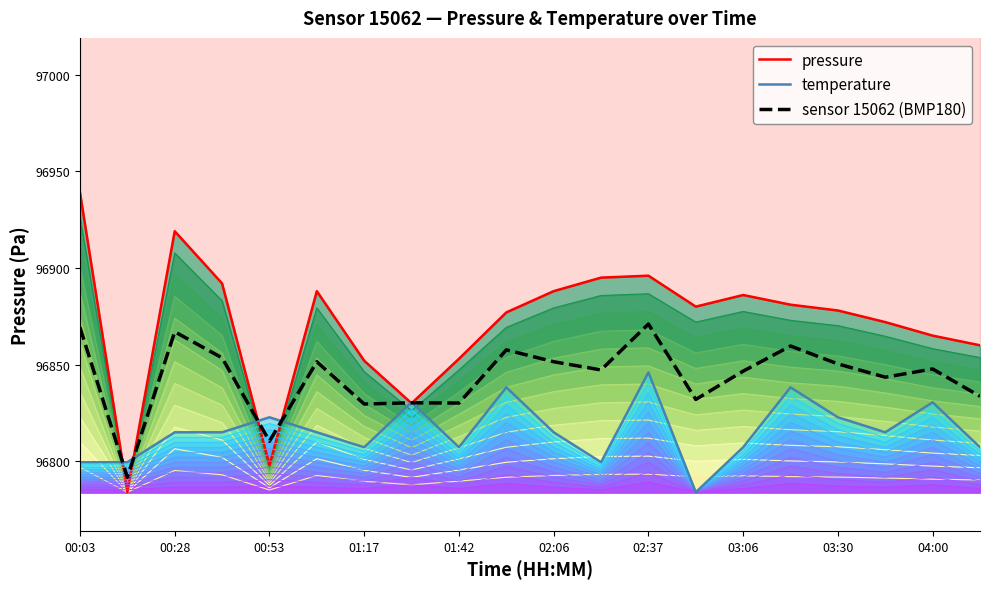

The temp line 12 series shows 49723.0 at 17. True or false?

False